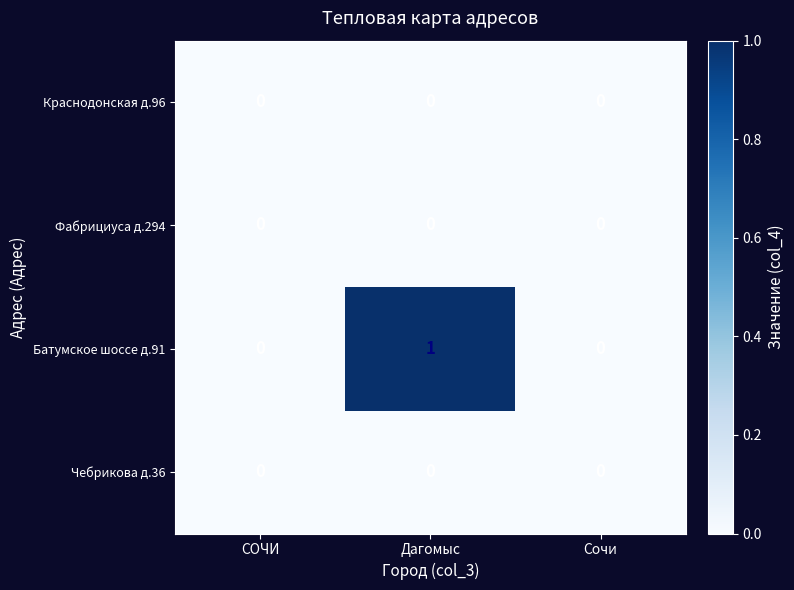

The Краснодонская д.96 series shows 0 at Дагомыс. True or false?

True